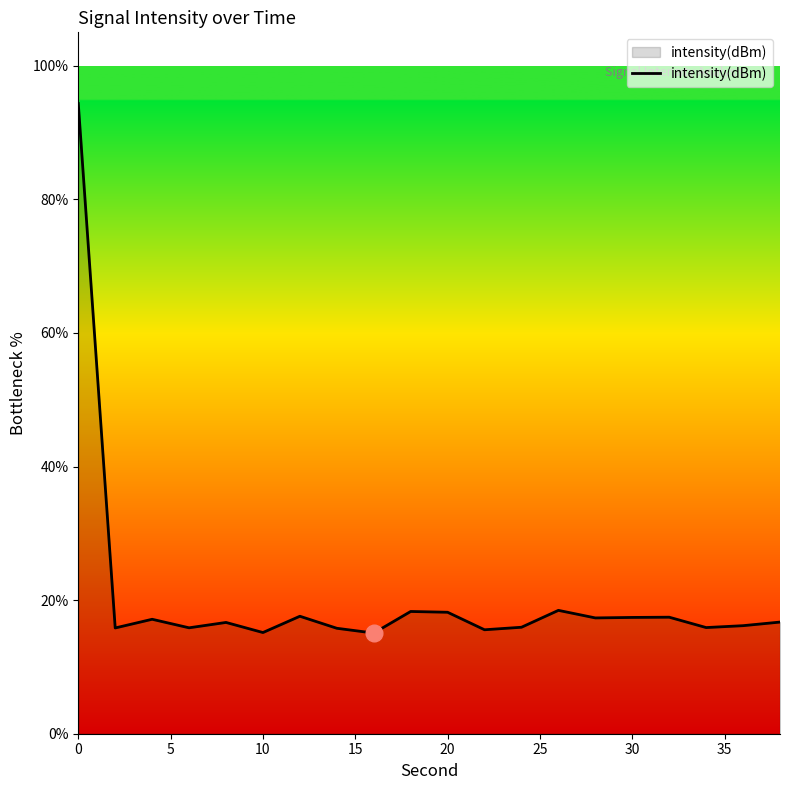

What is the smallest value displayed?

15.1